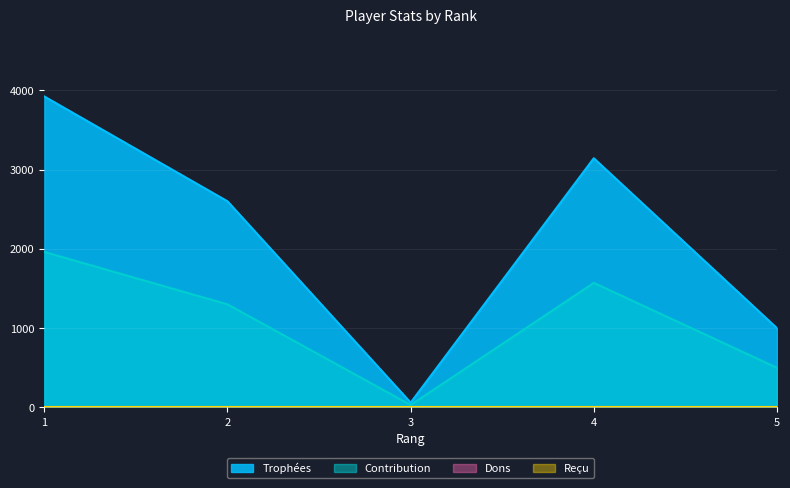

Does the chart display data point markers on the line(s)?

No